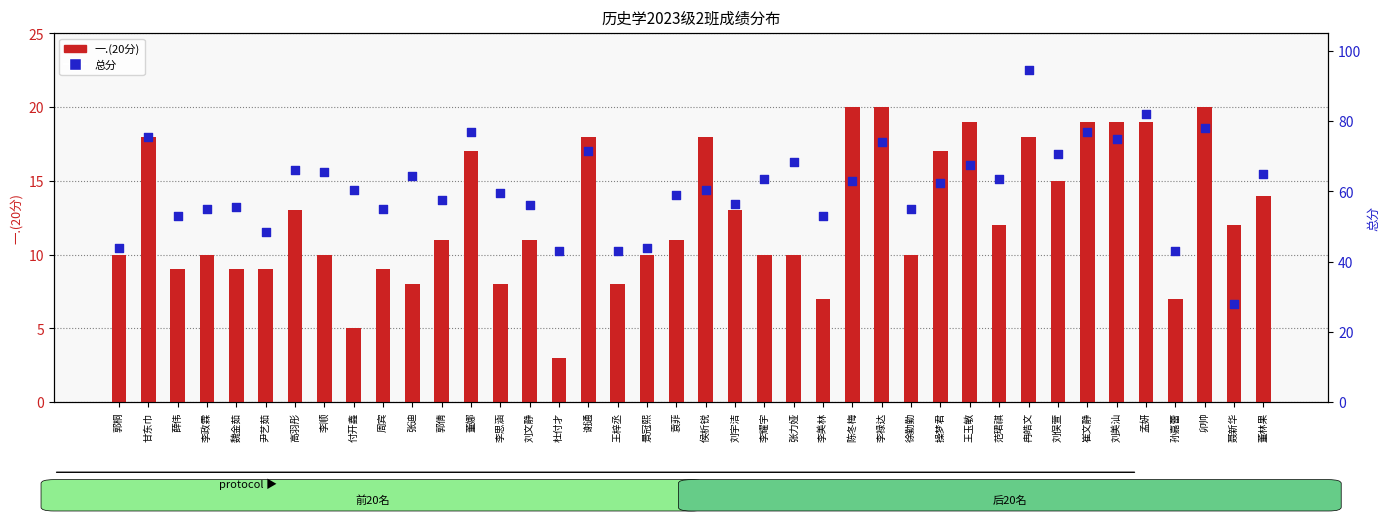

Which series reaches the minimum Y coordinate?

一.(20分)